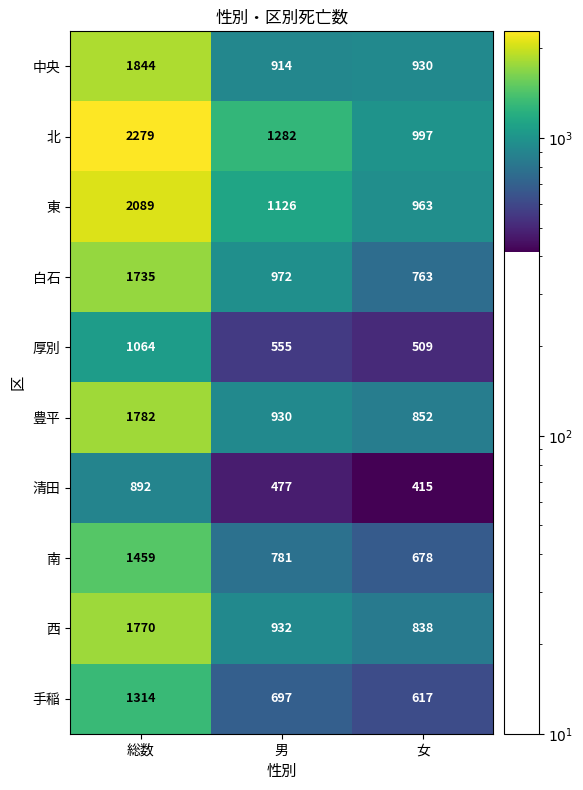

Which label corresponds to the smallest value in the chart?

女